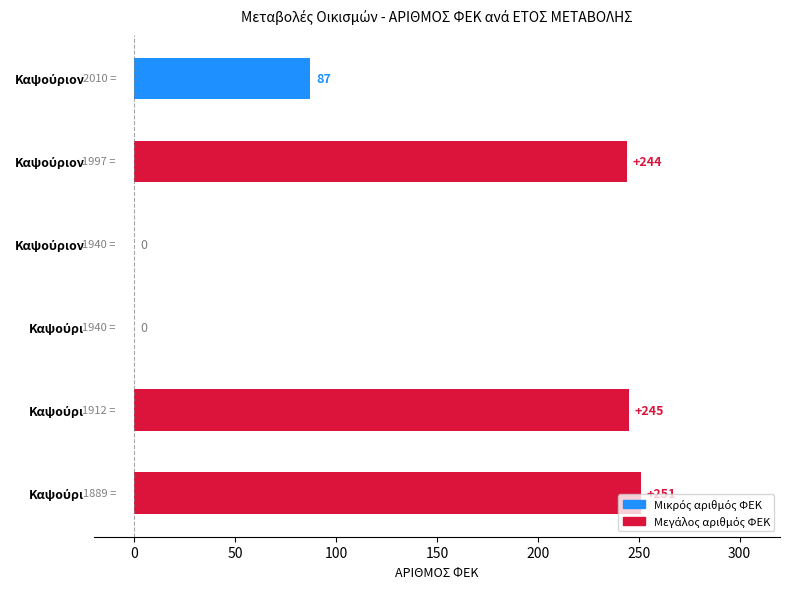

How many categories are shown in the chart?

6